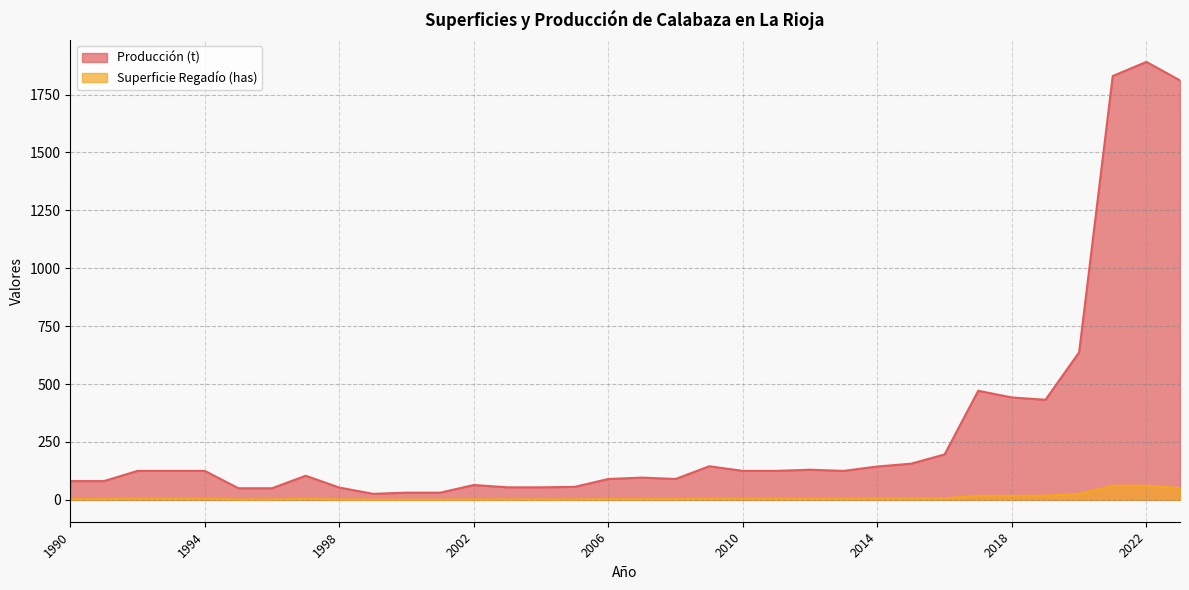

The value of Superficie Regadío (has) at 2004 is 2. True or false?

True